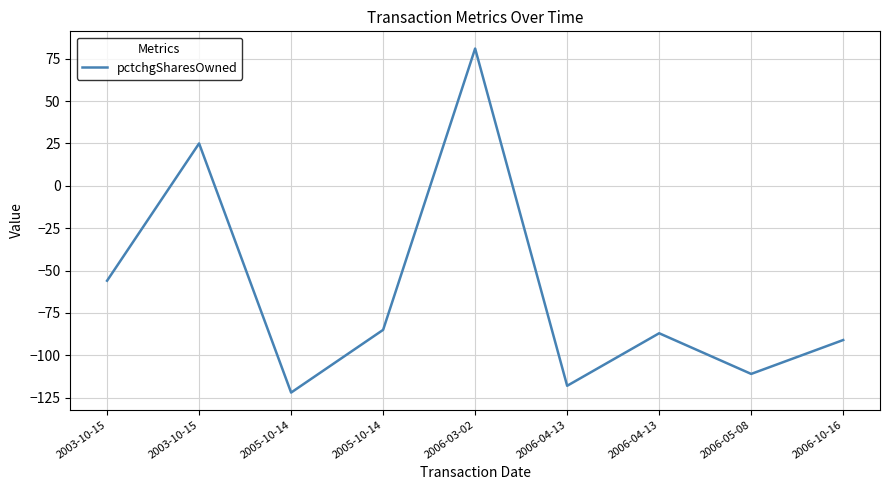

Does the chart have visible grid lines?

Yes